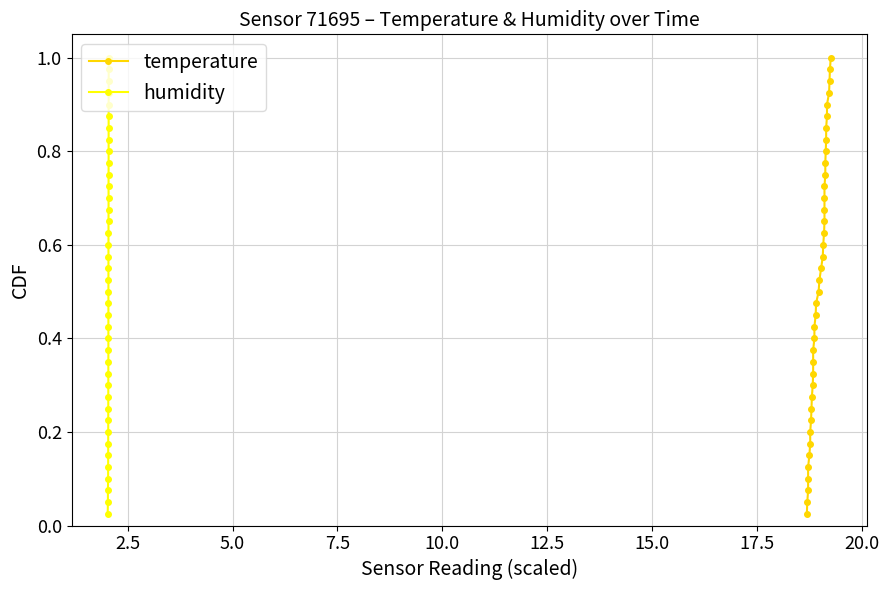

How many series are shown in this chart?

2